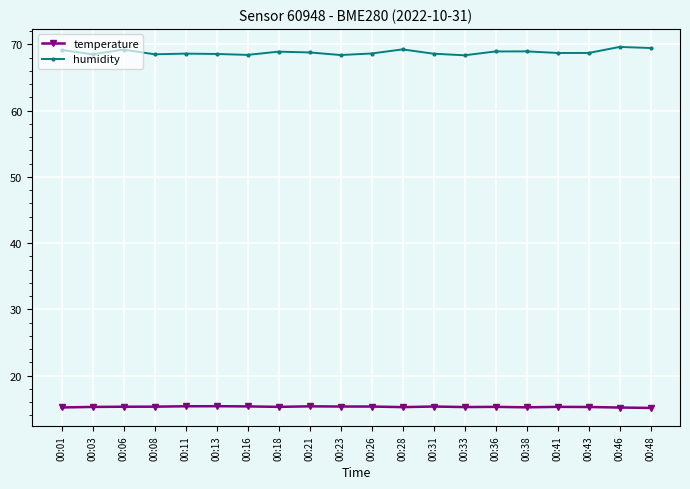

What is the minimum value for humidity?

68.4